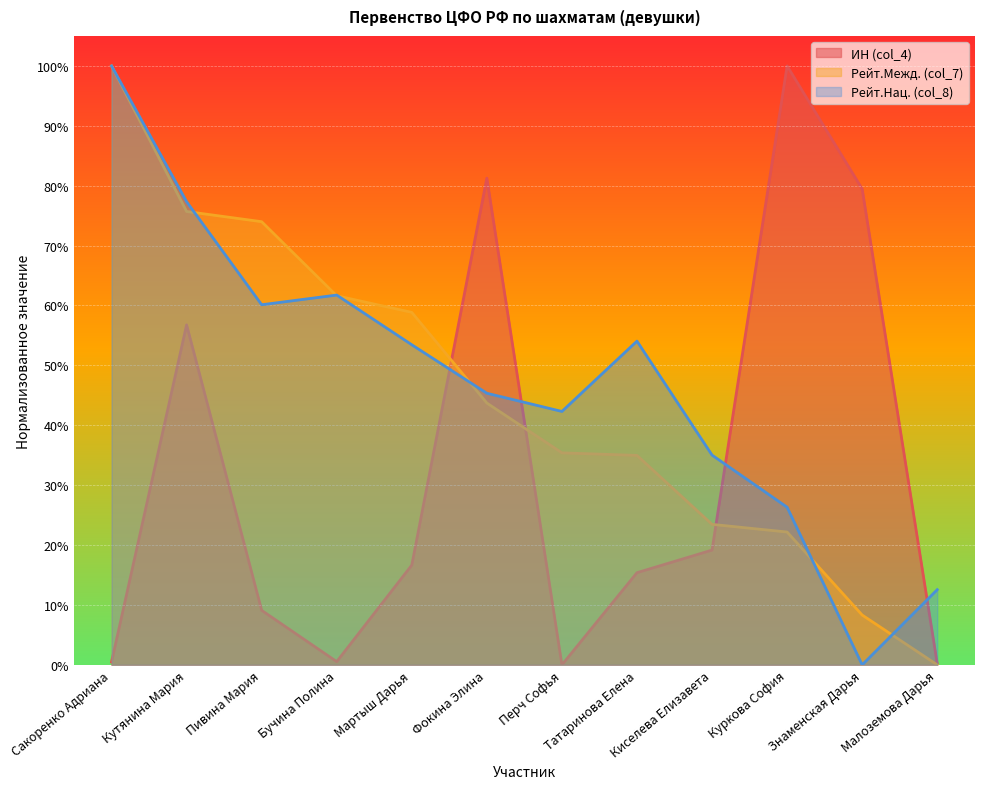

True or false: Рейт.Межд. (col_7) has a value of 0.4 at Фокина Элина.

True